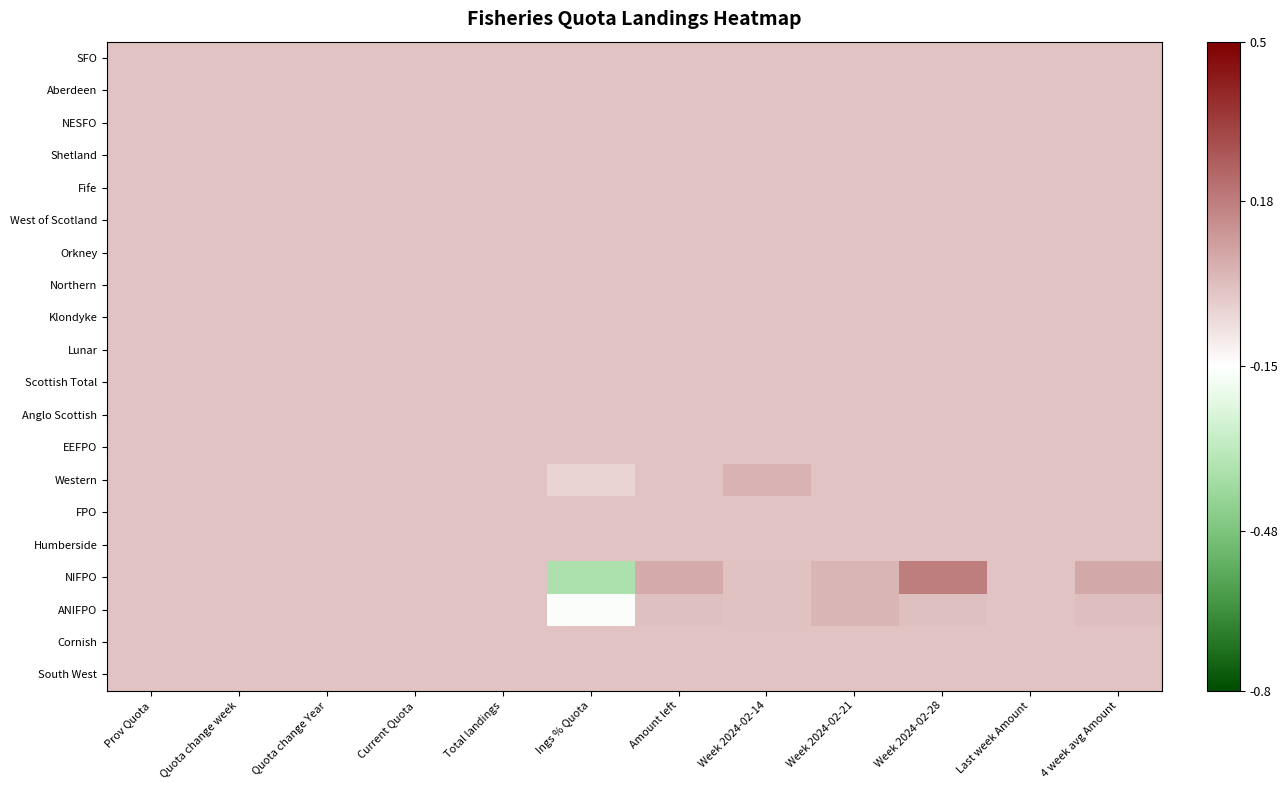

What is the minimum value shown in the chart?

-0.4